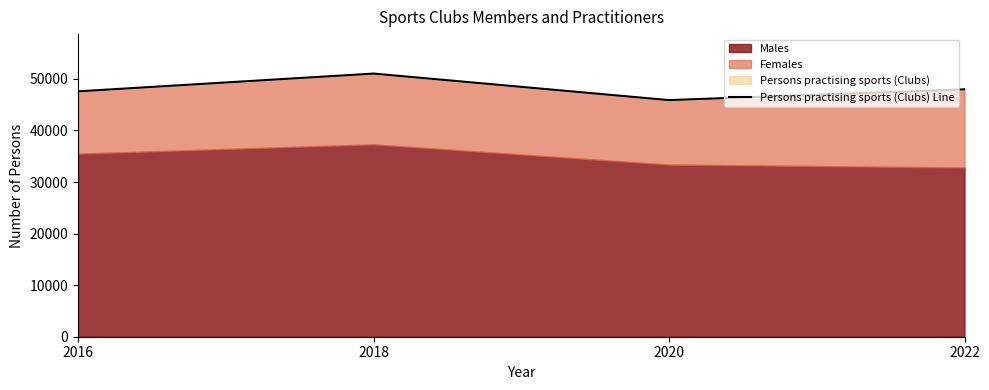

True or false: there are more than 2 points higher than both neighbors.

False